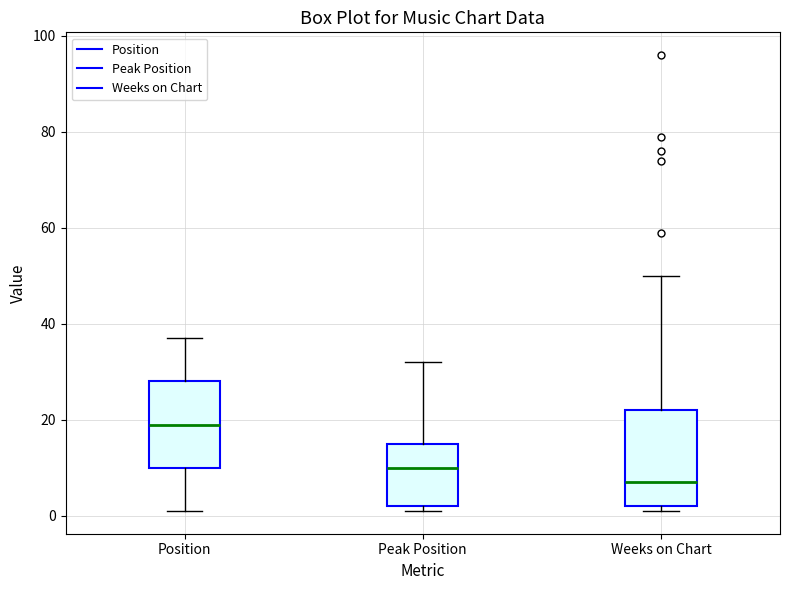

Reading left to right, transcribe this box plot: for each box, give where its median line is, the range the box spans, and where its two whiskers end, as read against the y-axis. The values are not printed on the chart, so give them approximately, as read against the axis.

Position: median 20, box 10 to 28, whiskers 2 to 38
Peak Position: median 10, box 2 to 16, whiskers 2 (just below the box's lower edge) to 32
Weeks on Chart: median 8, box 2 to 22, whiskers 2 (just below the box's lower edge) to 50